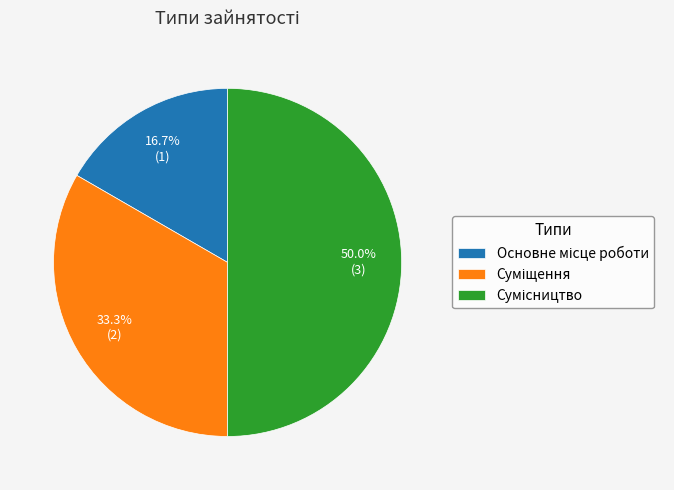

What percentage is the Сумісництво slice, to the nearest percent?

50%